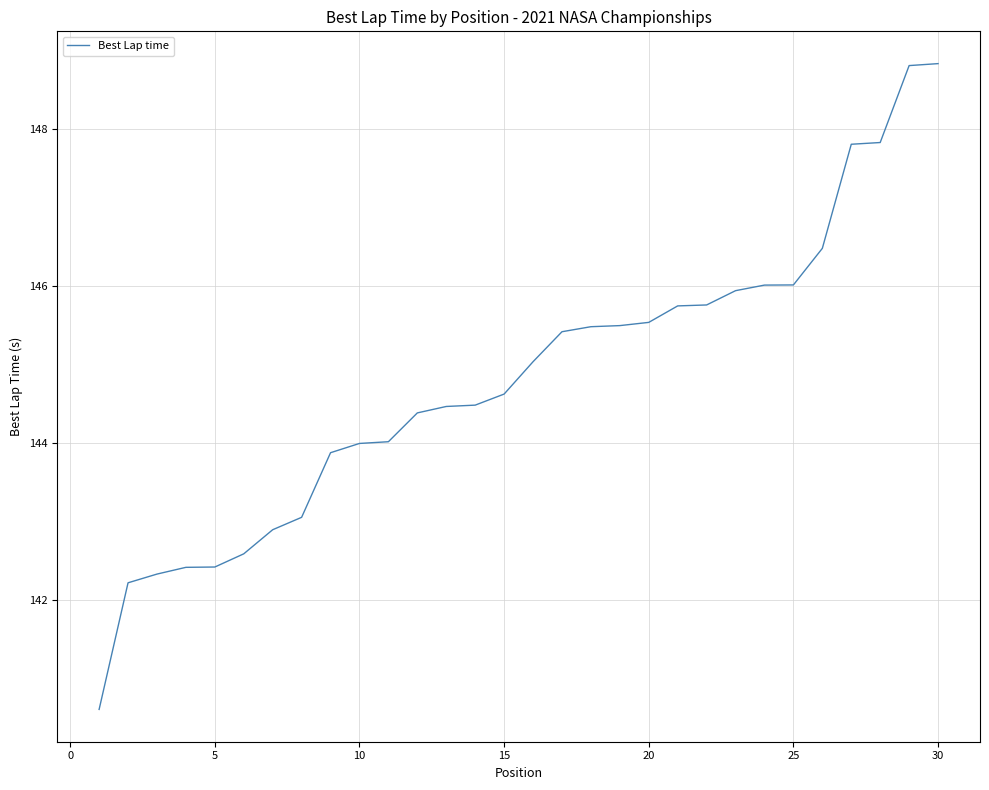

What is the difference between the maximum and minimum values?

8.2